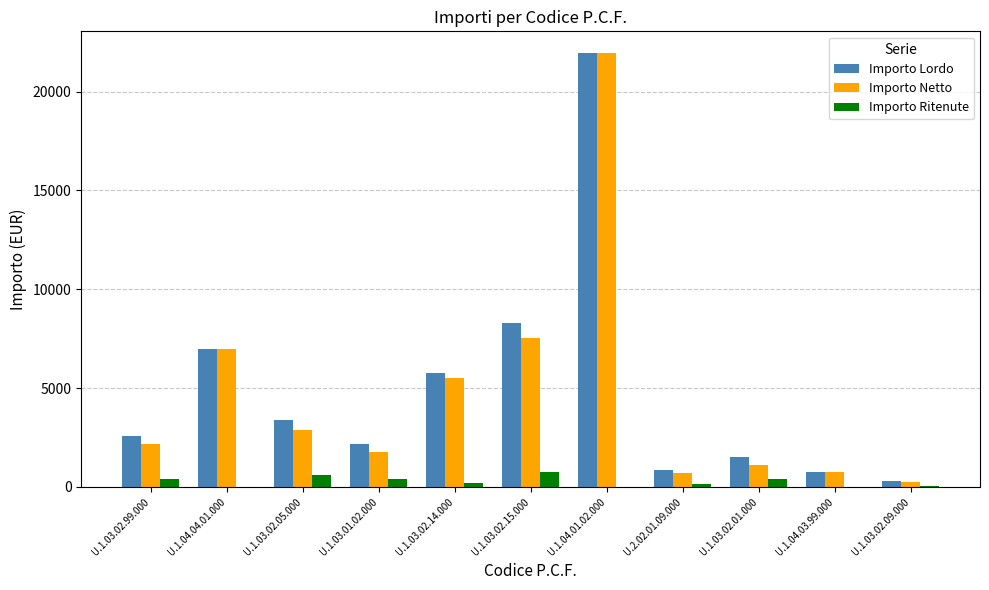

What are all the series names shown in the legend?

Importo Lordo, Importo Netto, Importo Ritenute